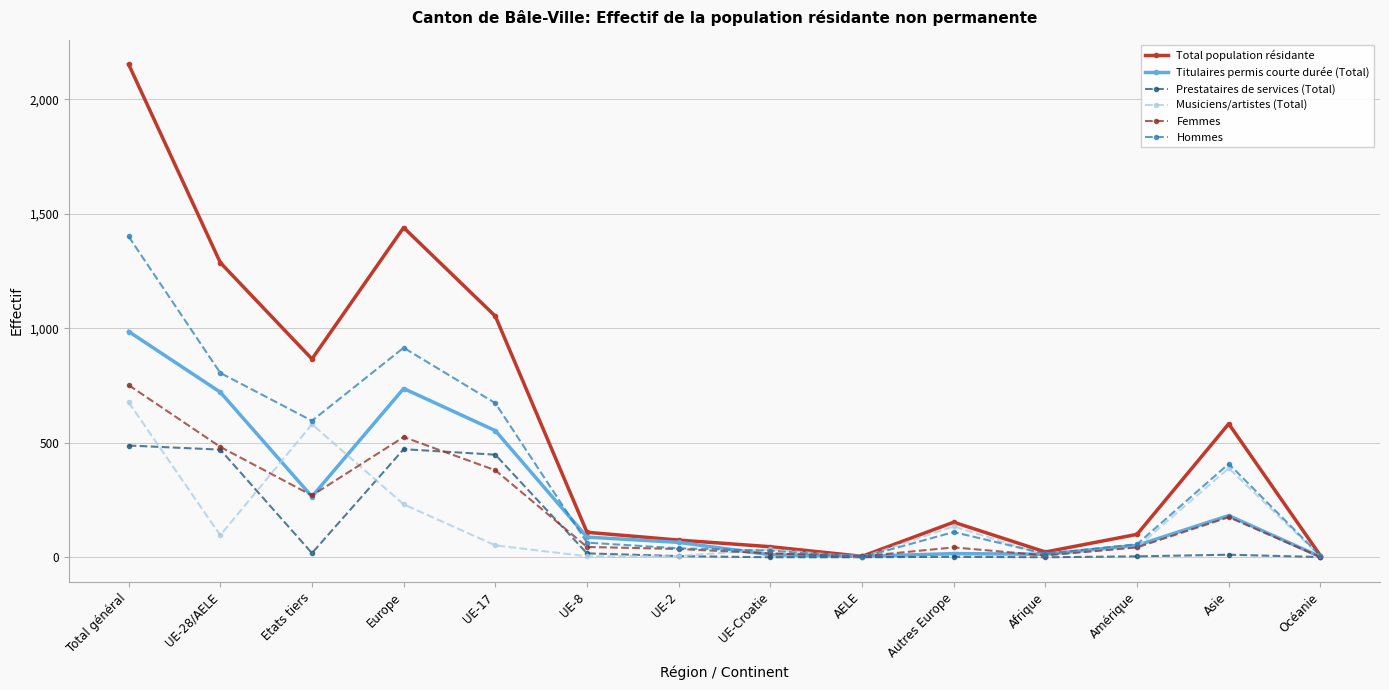

Is it true that Hommes equals 1401 at Total général?

True